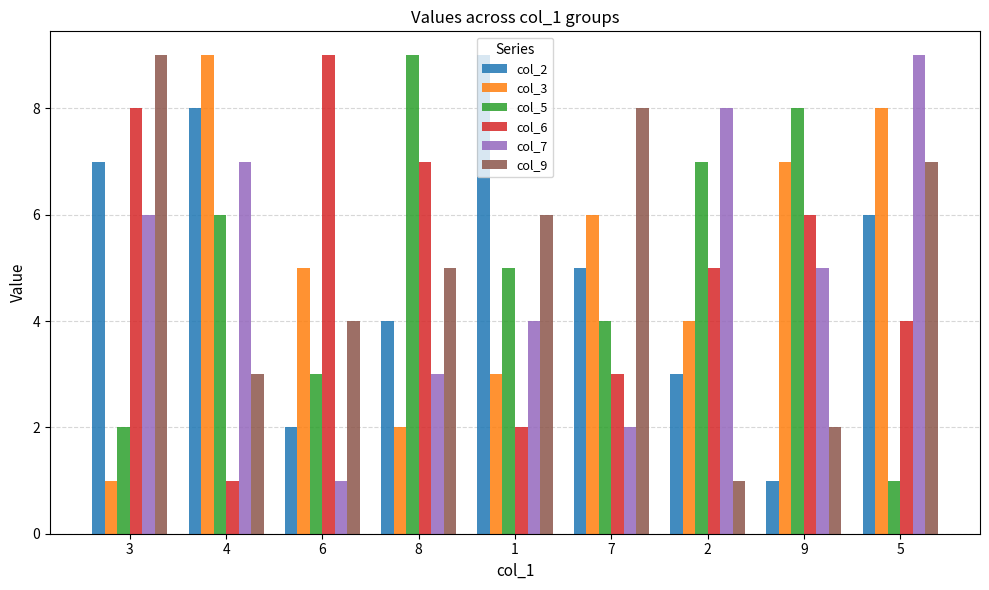

At which label does col_7 first exceed 5?

3